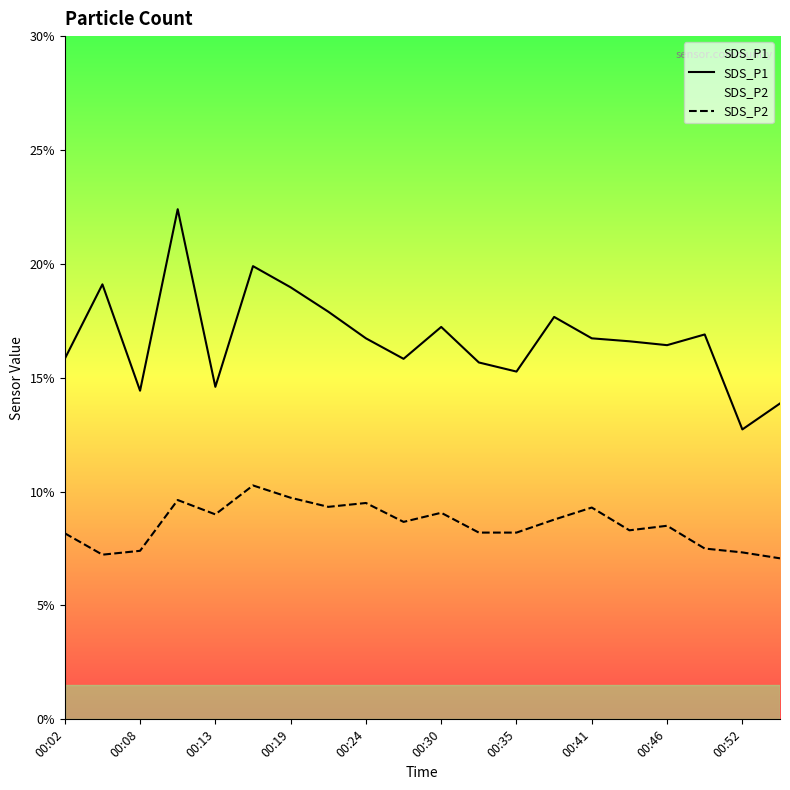

At how many categories does at least one series exceed 18?

4